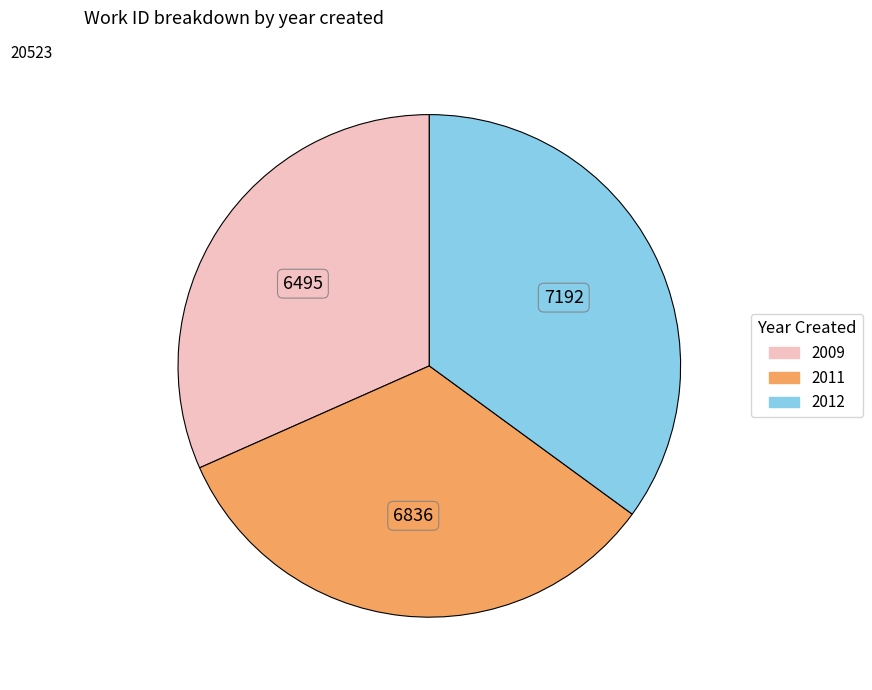

Rank the categories by value from lowest to highest.

2009, 2011, 2012